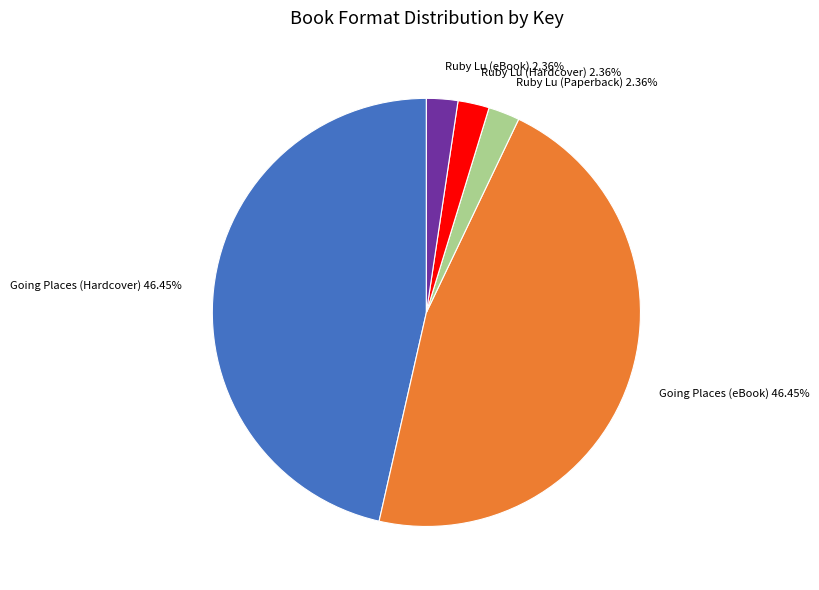

What percentage is the Going Places (eBook) slice, to the nearest percent?

46%